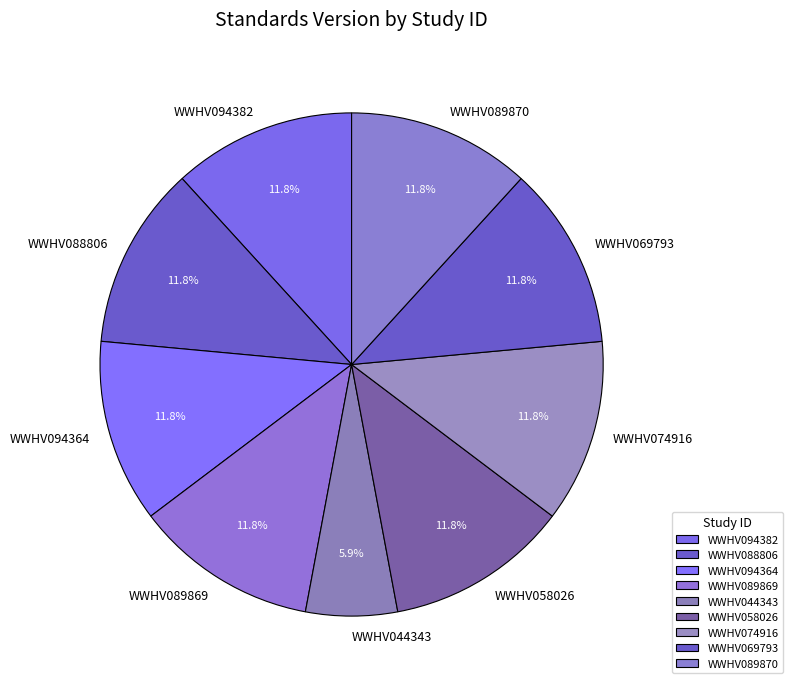

True or false: WWHV088806 accounts for 1% of the total.

False